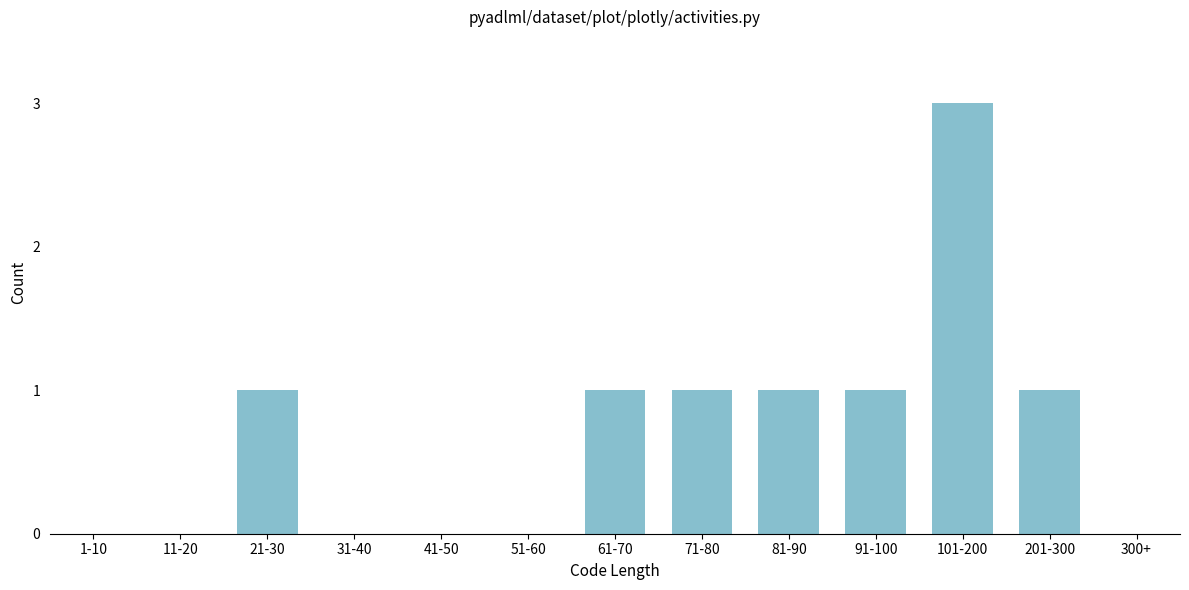

Reading left to right, transcribe all the data shown in this chart.

1-10=0	11-20=0	21-30=1	31-40=0	41-50=0	51-60=0	61-70=1	71-80=1	81-90=1	91-100=1	101-200=3	201-300=1	300+=0